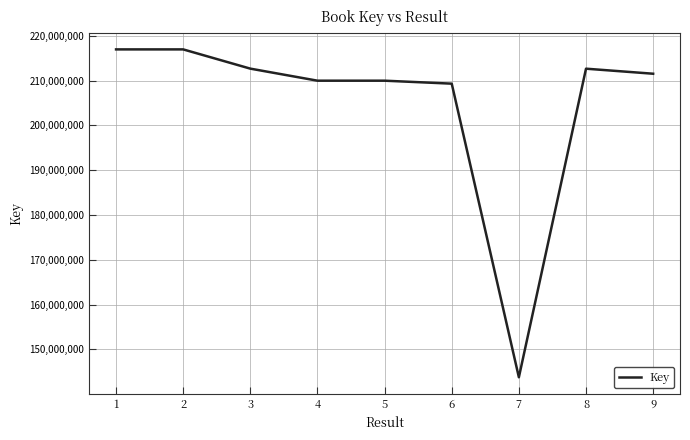

What is the change in value from 2 to 7?

-73148571